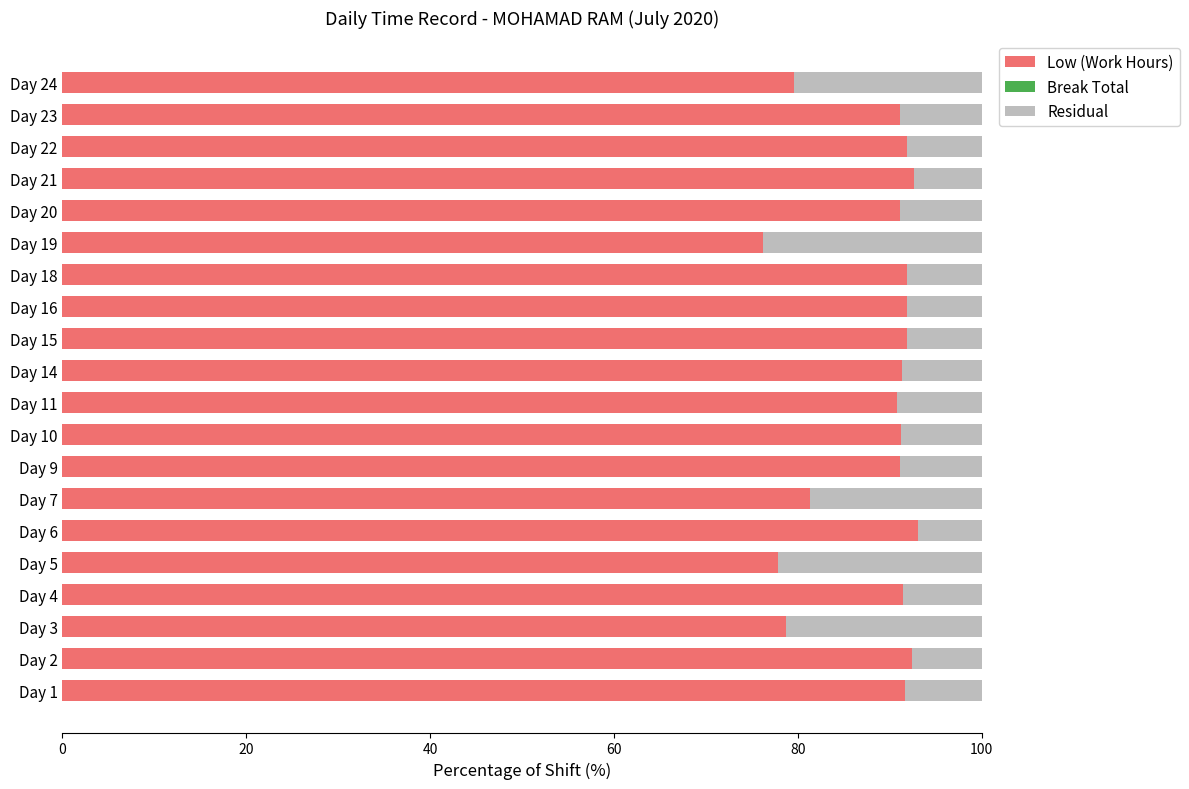

The value of Low (Work Hours) at Day 22 is 53.6. True or false?

False